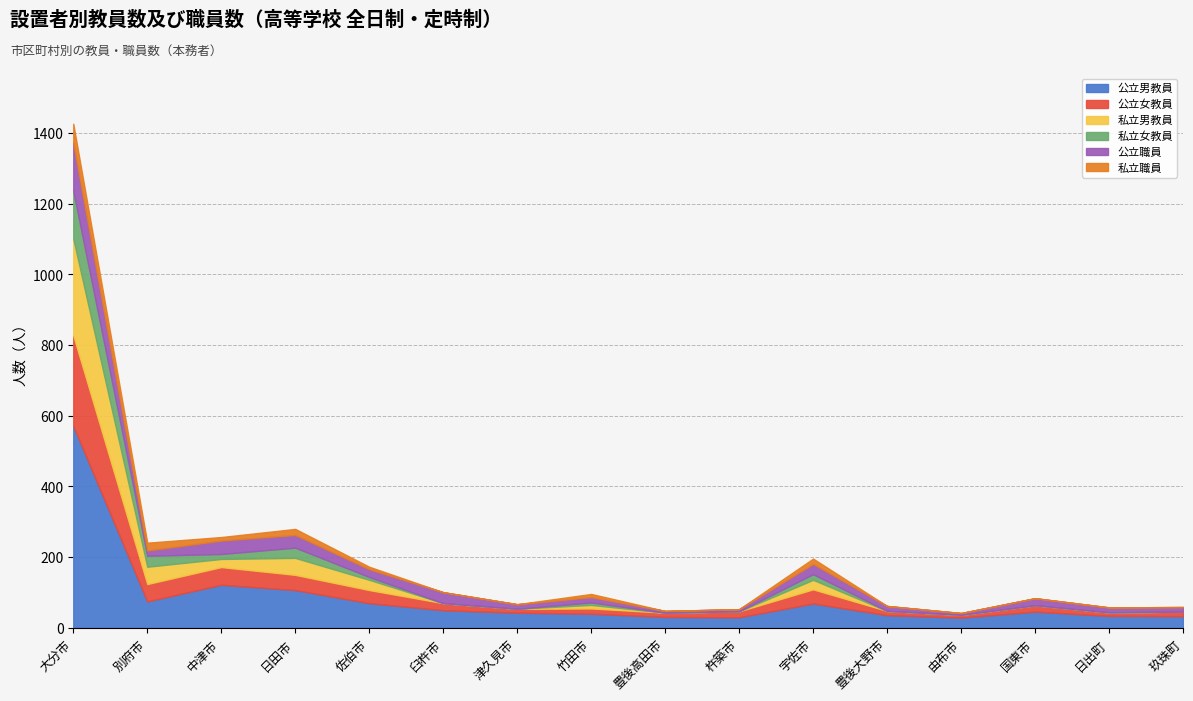

How many values in the 公立女教員 series exceed 18?

7